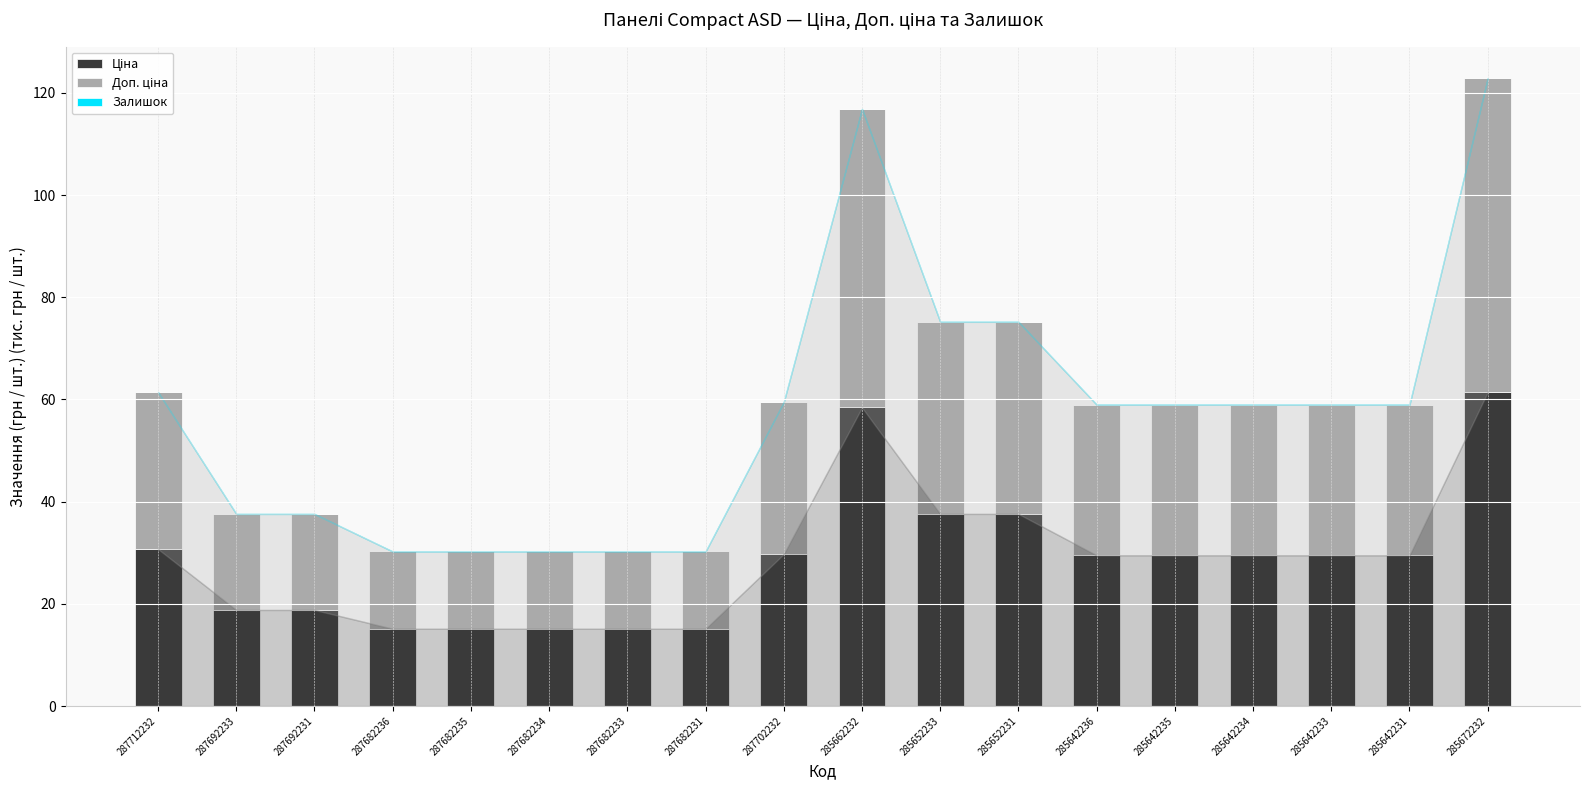

What is the total value across all series at 287712232?

61.4